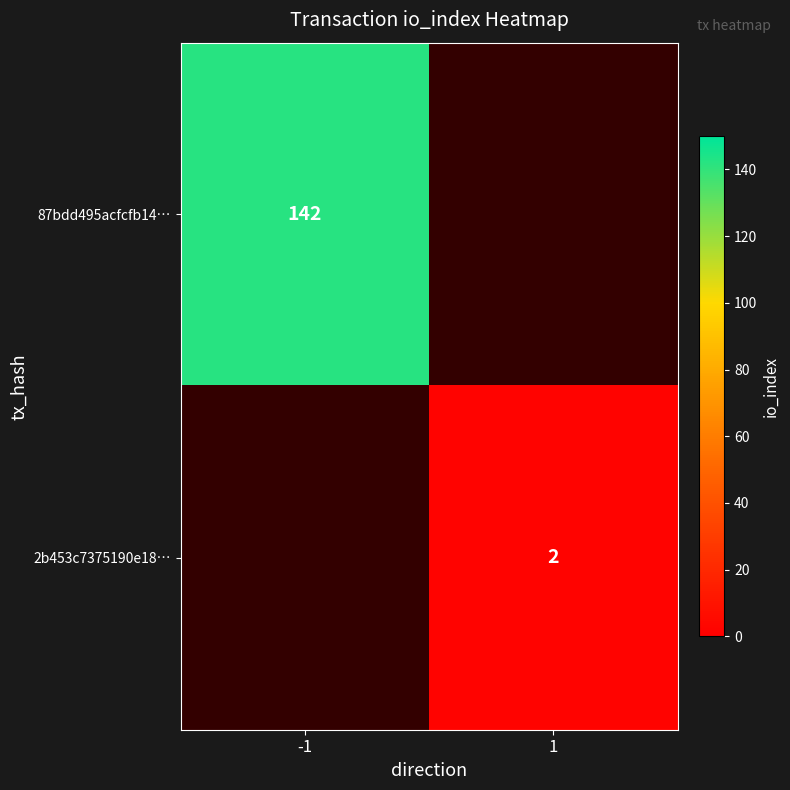

Is the value of 87bdd495acfcfb14… at -1 greater than the value of 2b453c7375190e18… at 1?

Yes